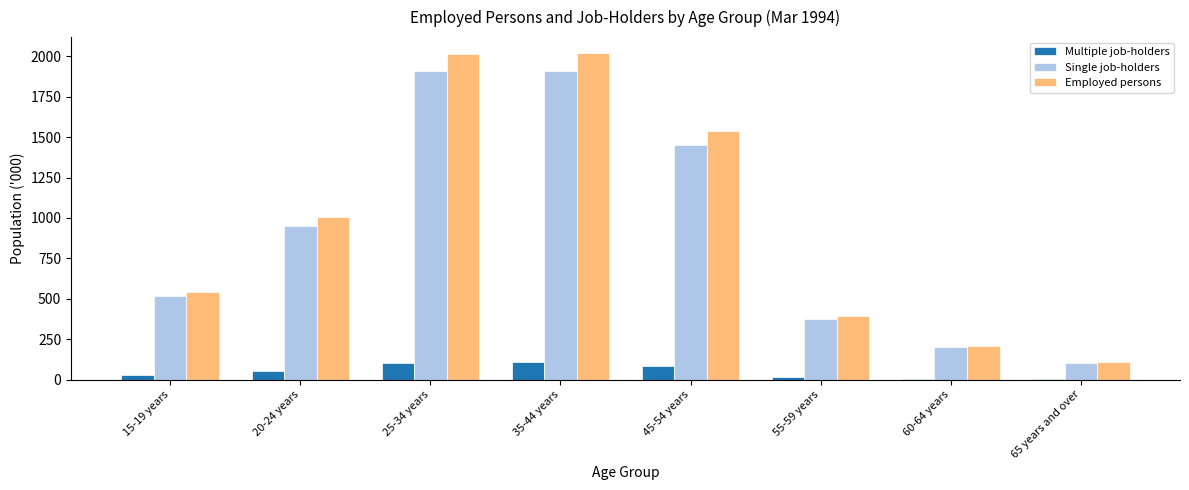

How many distinct data groups are displayed?

3